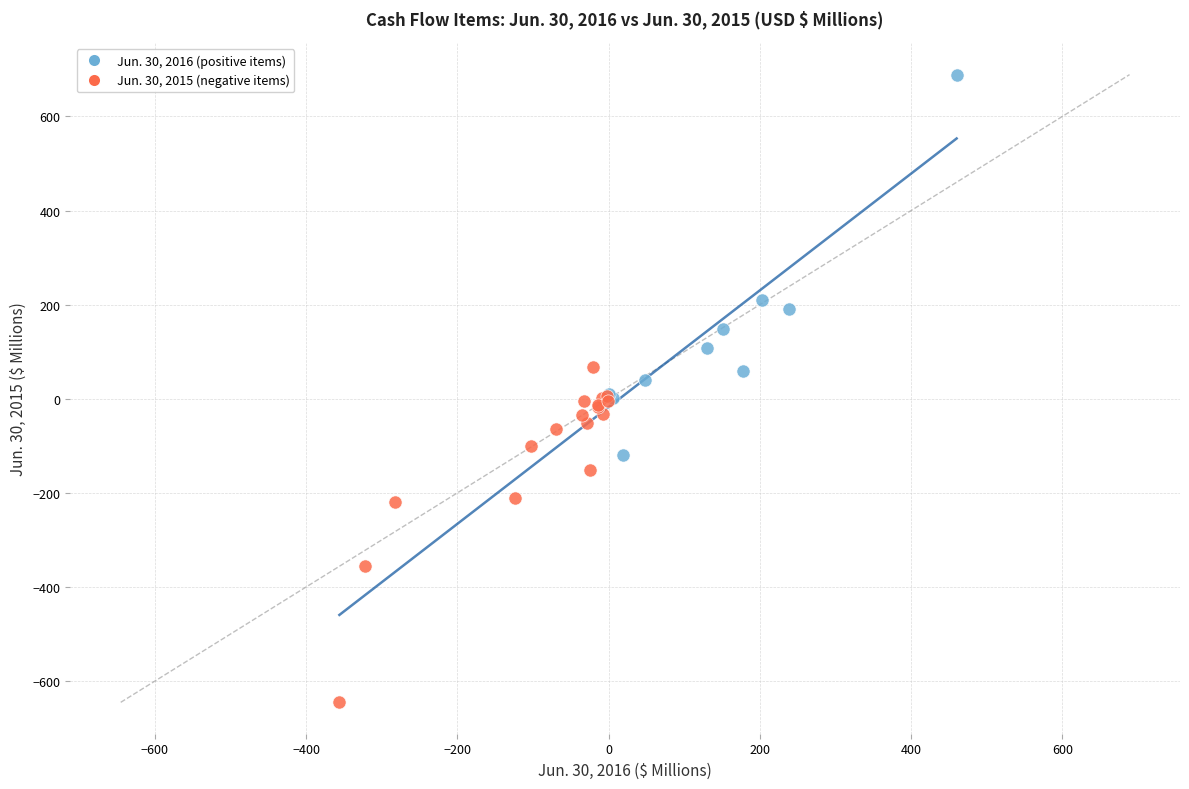

Which series reaches the maximum Y coordinate?

Jun. 30, 2016 (positive items)